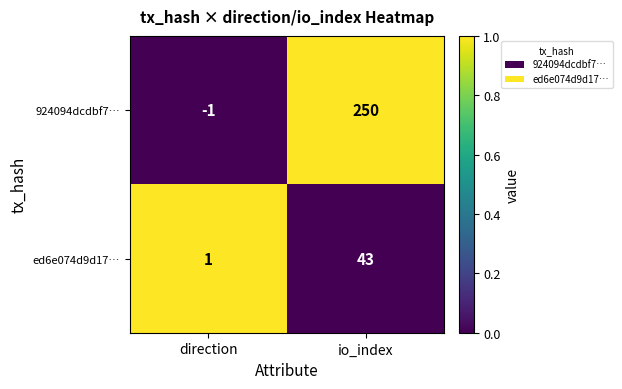

Which series has the largest range (max minus min)?

924094dcdbf7…